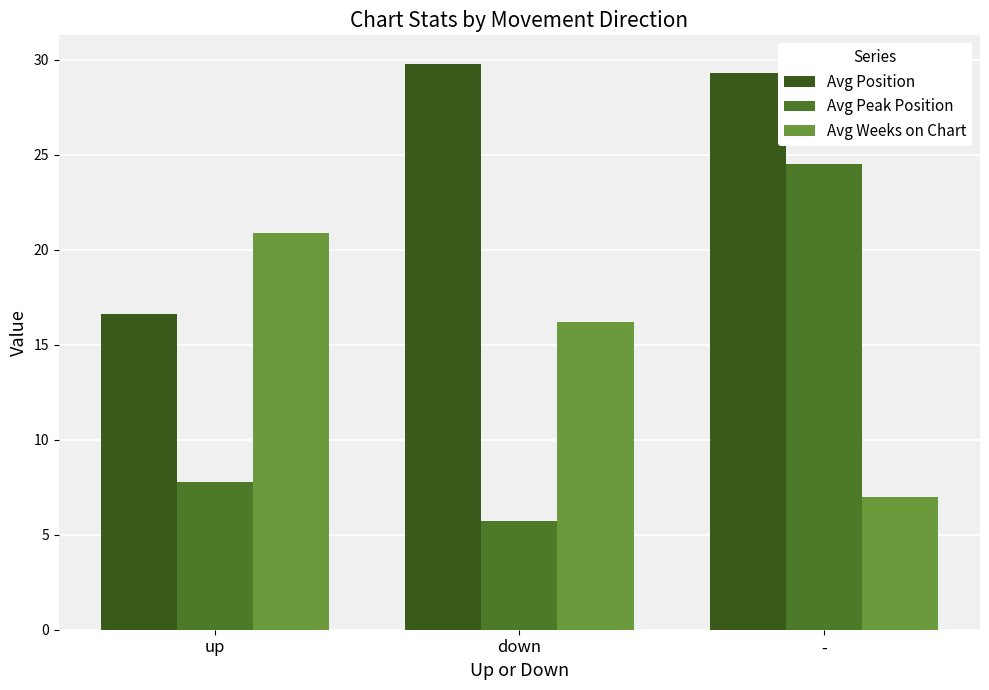

How many groups of bars are there?

3